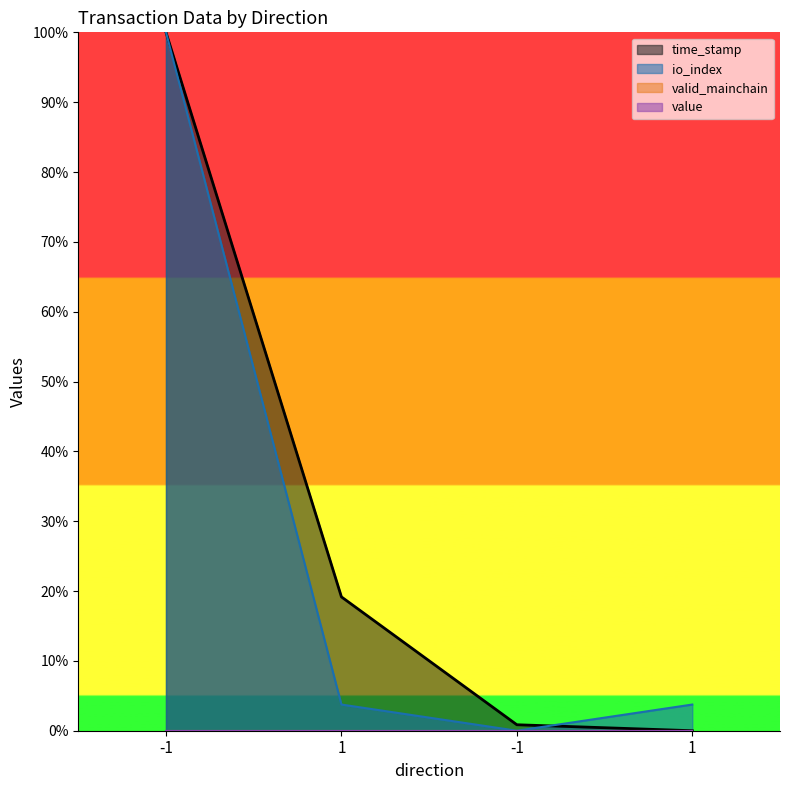

Is the value of io_index at 1 greater than the value of time_stamp at -1?

No